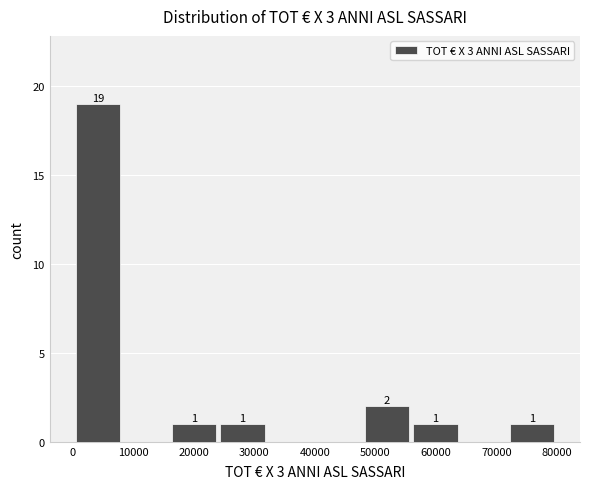

Over which range of the x-axis is the bar tallest?

0 to 8000